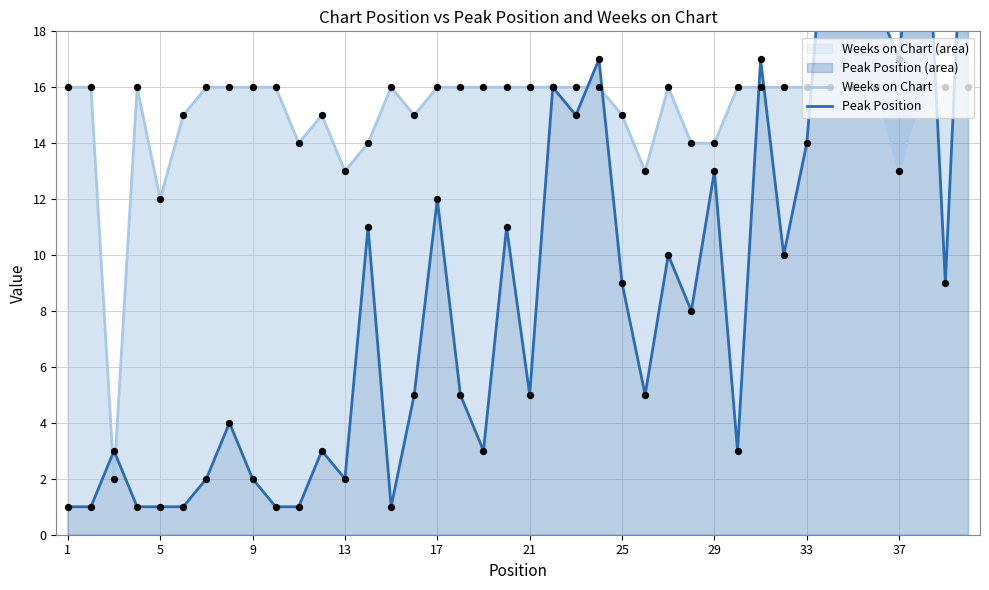

Which series has the widest spread of Y values?

Peak Position